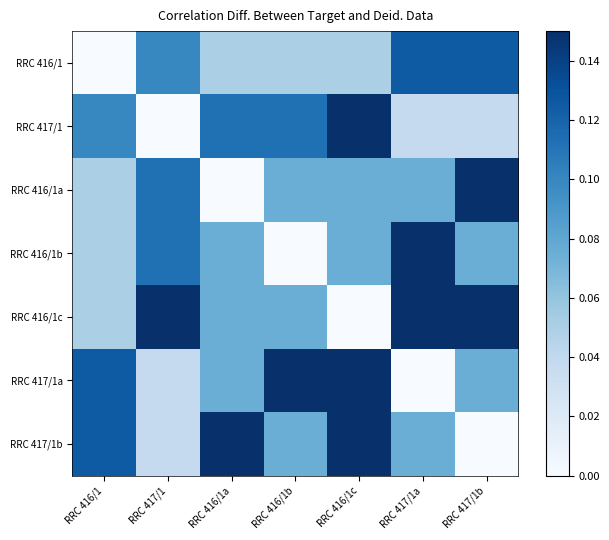

At how many categories does at least one series exceed 0?

7